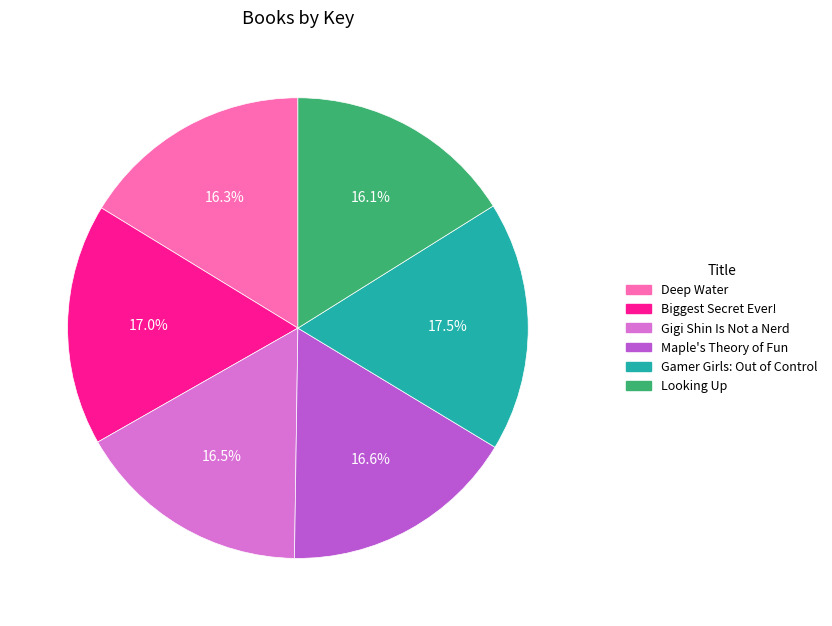

Which has a higher value, Gamer Girls: Out of Control or Gigi Shin Is Not a Nerd?

Gamer Girls: Out of Control